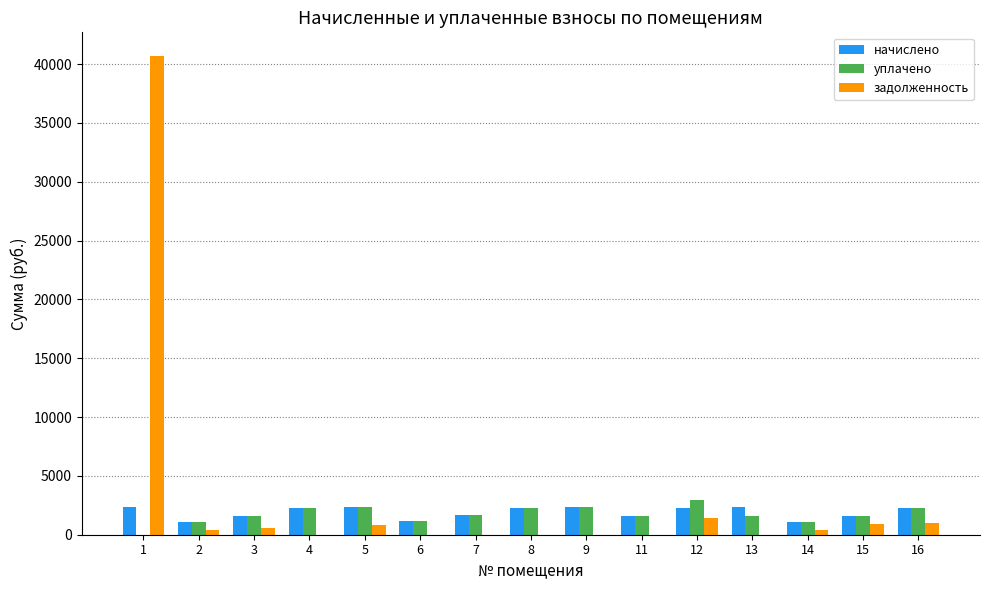

The value of начислено at 16 is 2263.8. True or false?

True